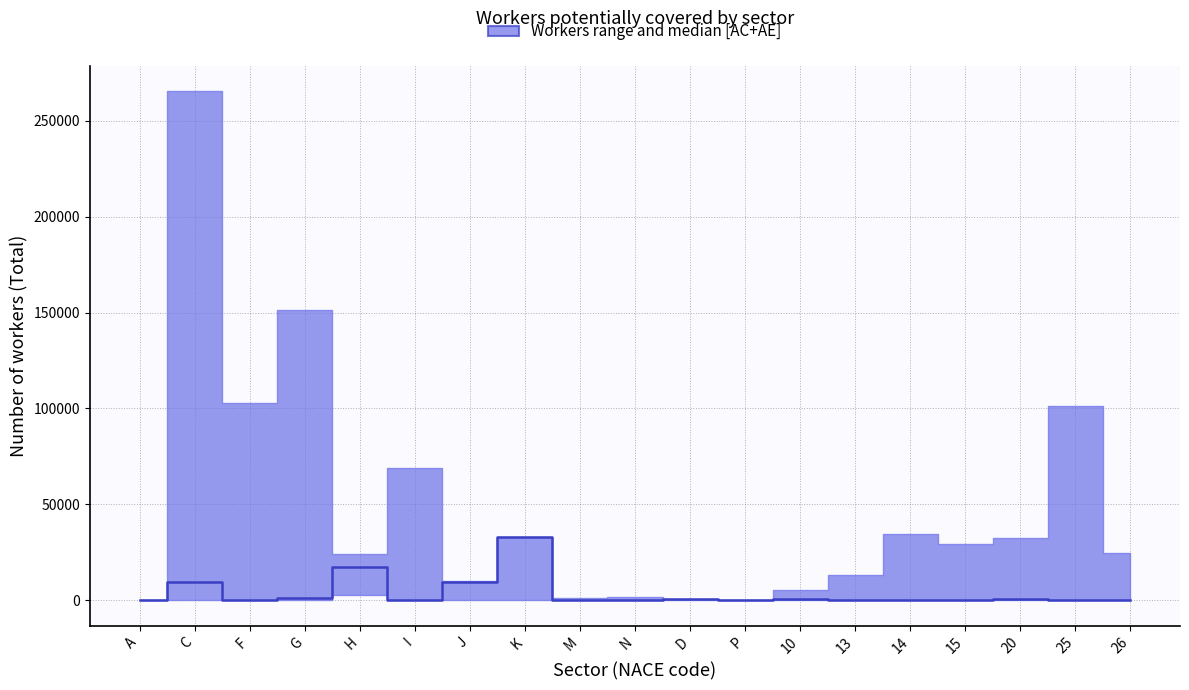

What is the sum of all values?

72225